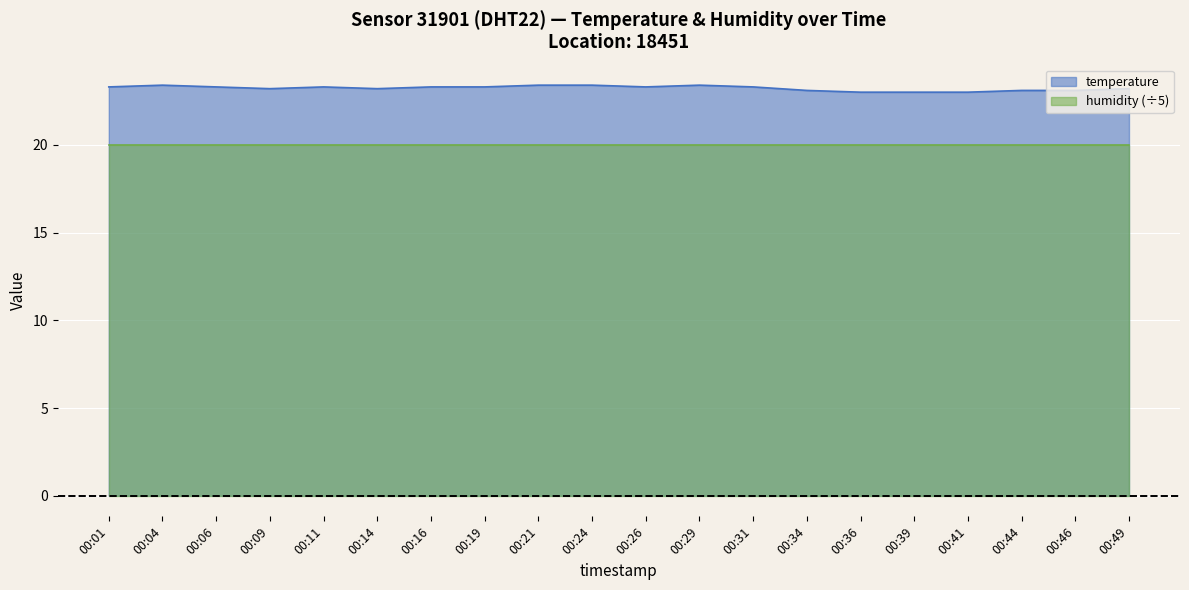

Rank the categories by value from highest to lowest.

00:04, 00:21, 00:24, 00:29, 00:01, 00:06, 00:11, 00:16, 00:19, 00:26, 00:31, 00:09, 00:14, 00:49, 00:34, 00:44, 00:46, 00:36, 00:39, 00:41